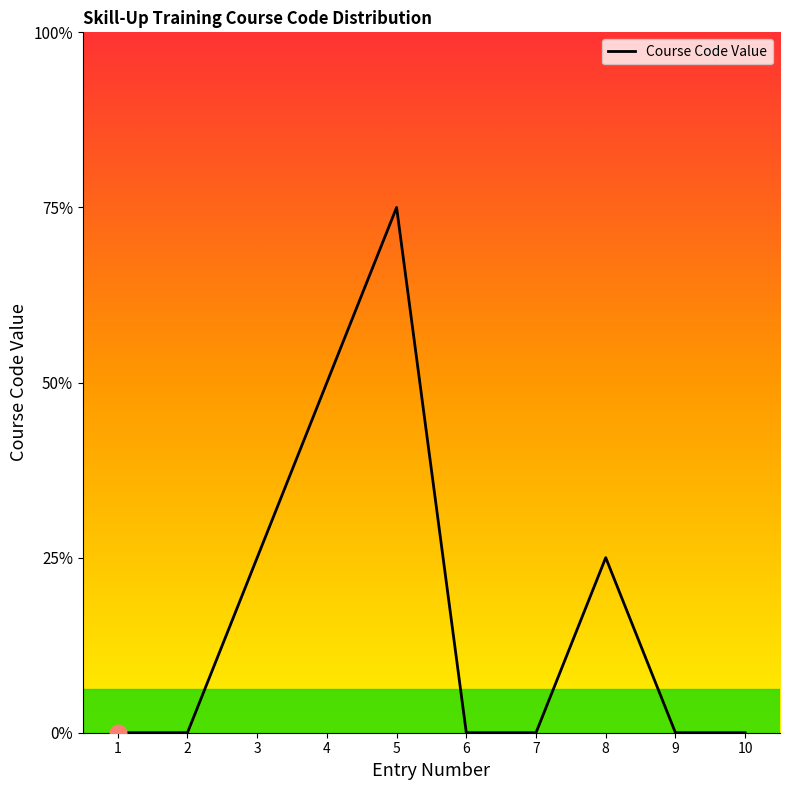

List the labels in order of value, largest first.

5, 4, 3, 8, 1, 2, 6, 7, 9, 10